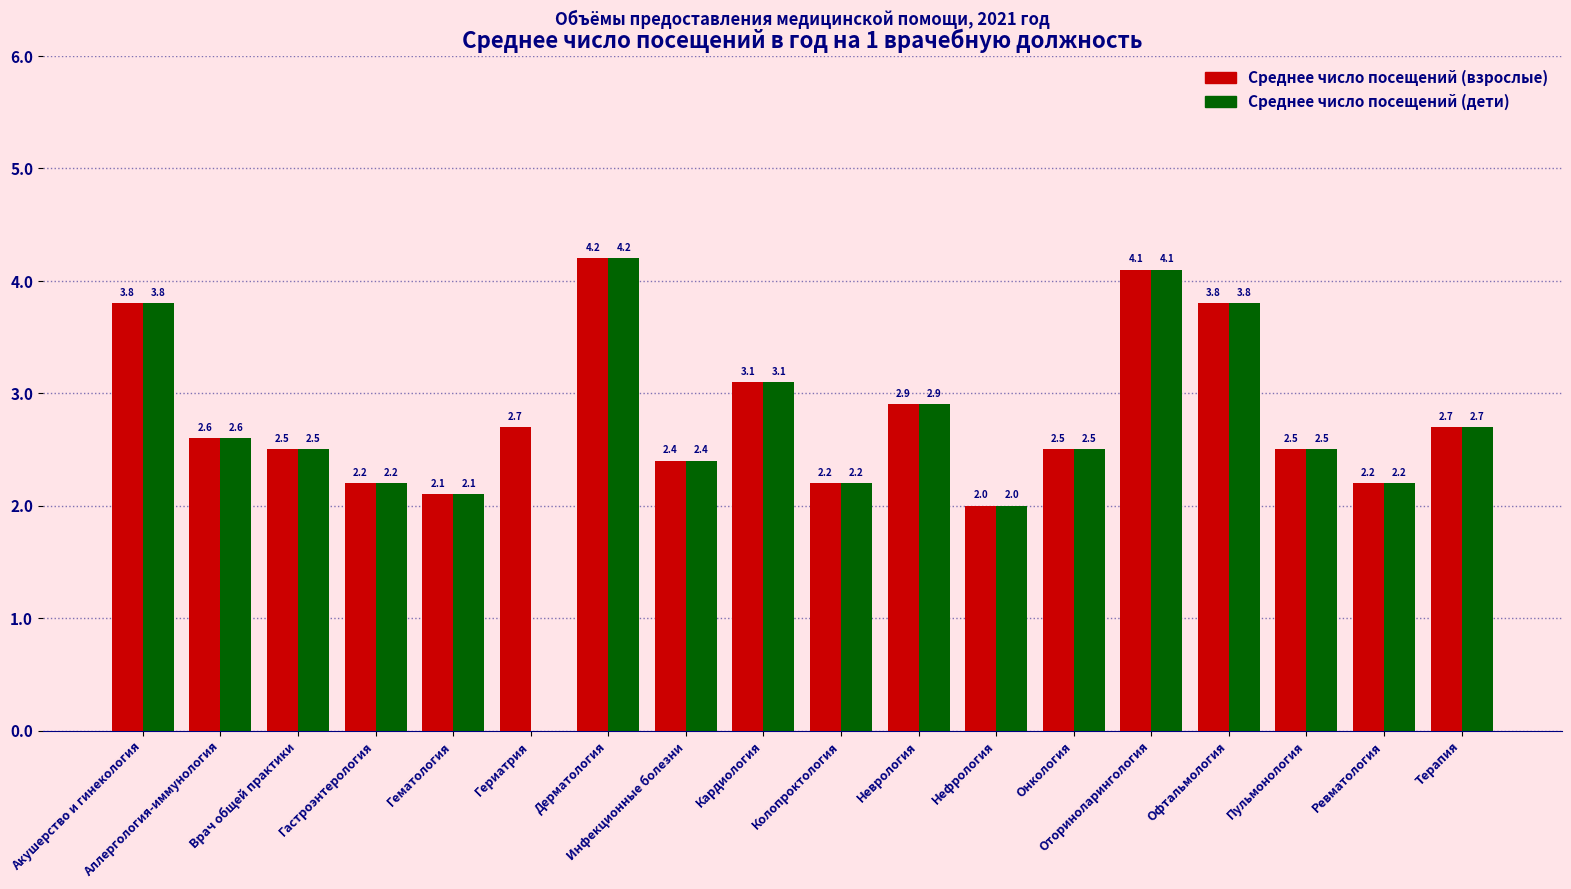

Reading left to right, list all the values displayed in this chart.

Среднее число посещений (взрослые): 3.8	2.6	2.5	2.2	2.1	2.7	4.2	2.4	3.1	2.2	2.9	2.0	2.5	4.1	3.8	2.5	2.2	2.7
Среднее число посещений (дети): 3.8	2.6	2.5	2.2	2.1	0.0	4.2	2.4	3.1	2.2	2.9	2.0	2.5	4.1	3.8	2.5	2.2	2.7